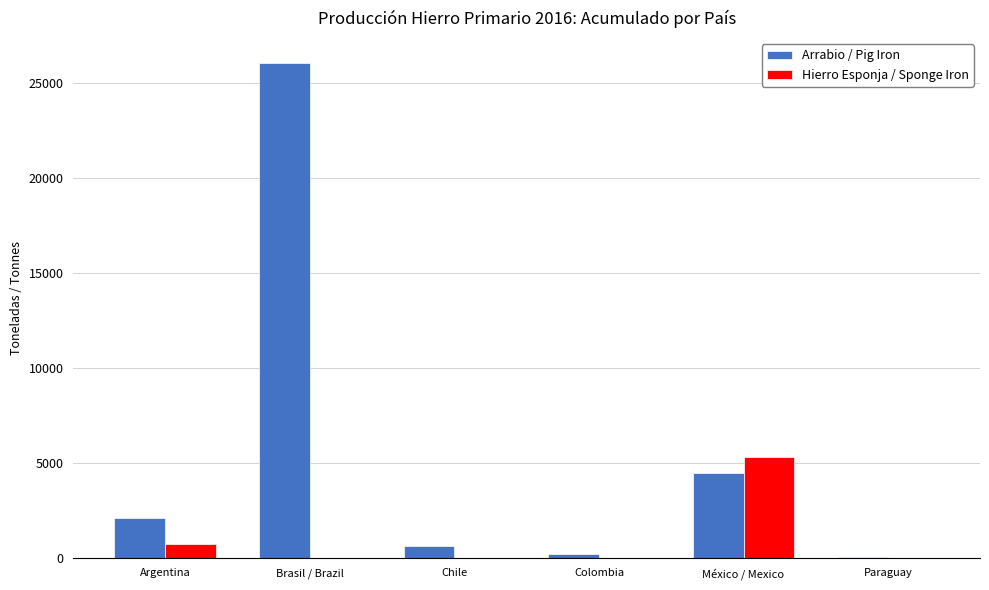

At which category is the sum across all series the highest?

Brasil / Brazil